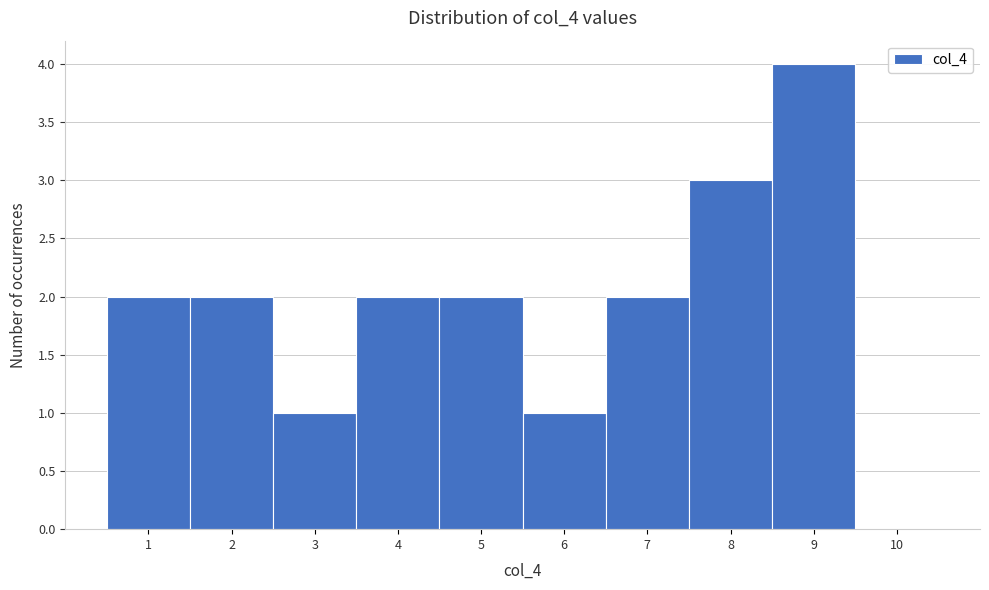

How tall is the bar that spans 5.5 to 6.5 on the x-axis? The values are not printed on the chart, so give them approximately, as read against the axis.

1